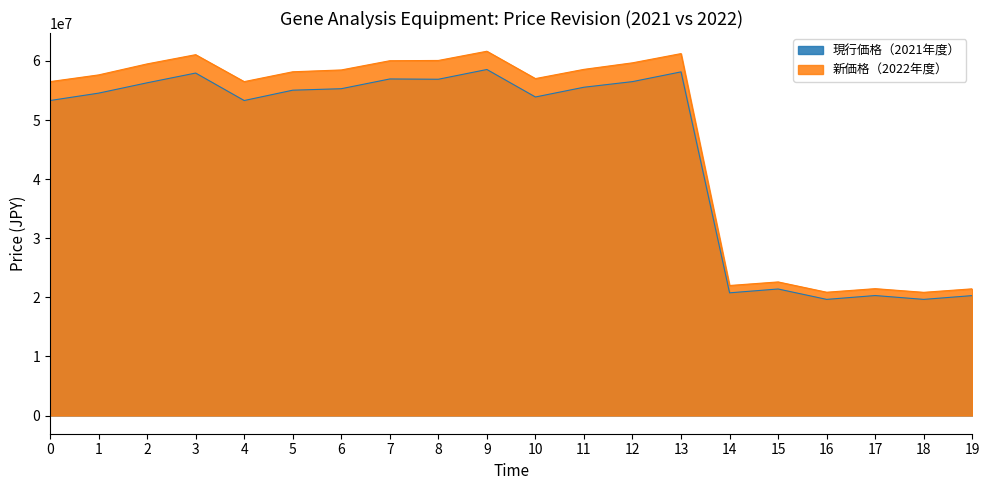

What is the smallest value displayed?

19650000